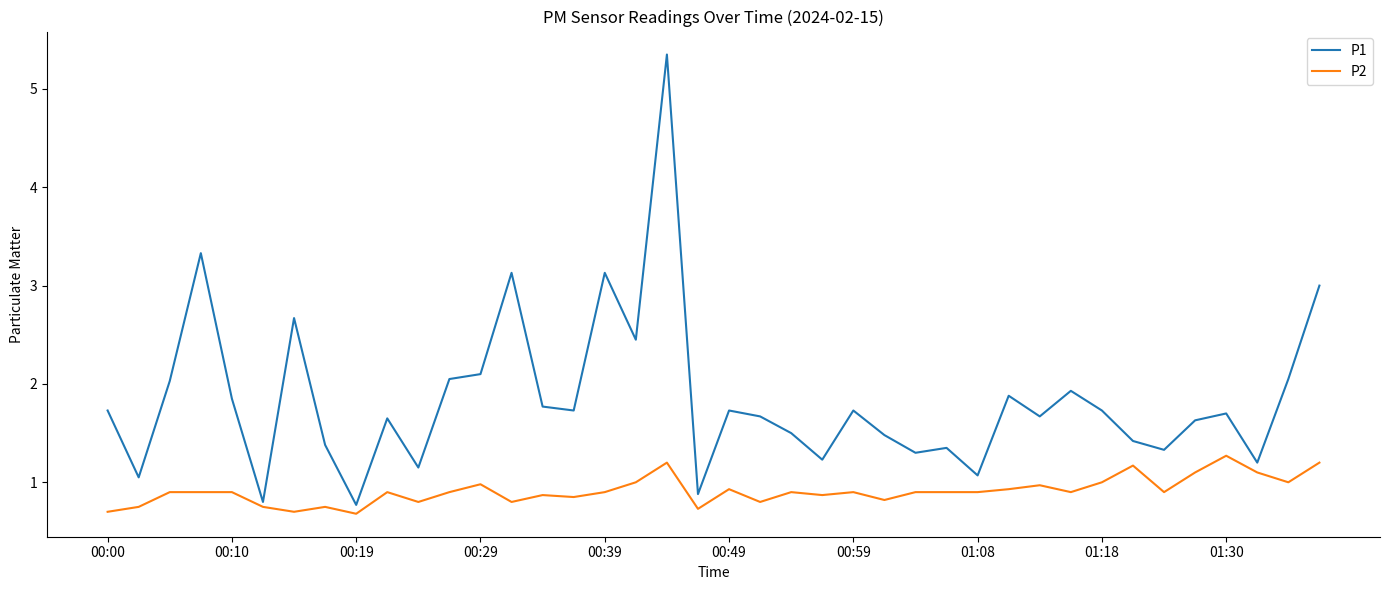

True or false: P2 and P1 intersect in this chart.

False